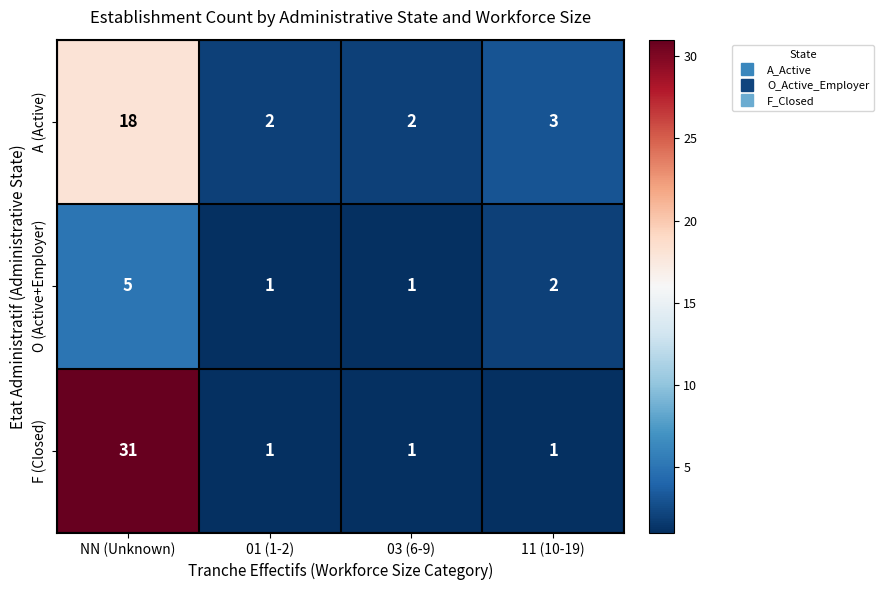

Reading left to right, what are all the values shown in this chart?

A (Active): 18	2	2	3
O (Active+Employer): 5	1	1	2
F (Closed): 31	1	1	1